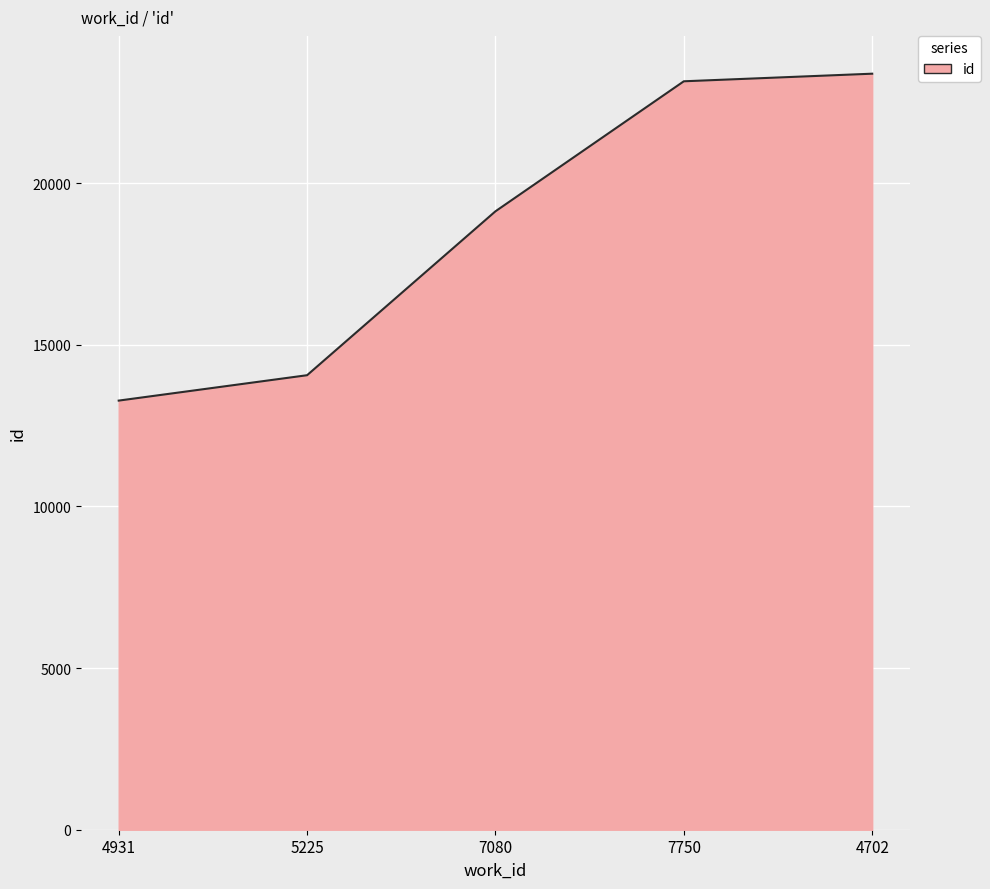

Does the chart display data point markers on the line(s)?

No